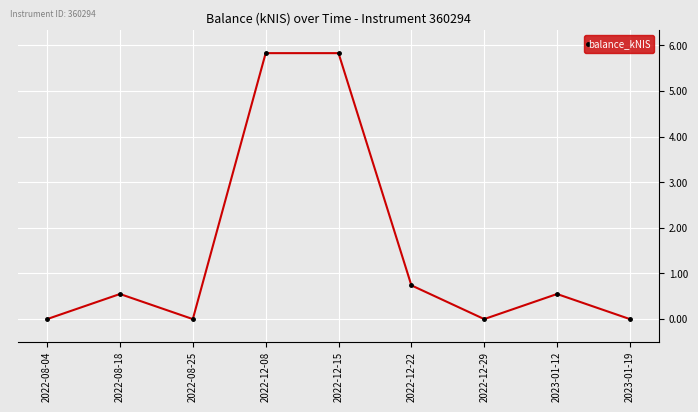

What is the maximum value shown in the chart?

5.8